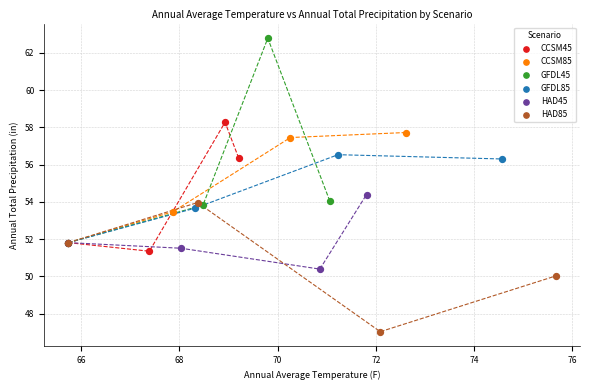

Which series reaches the maximum Y coordinate?

GFDL45